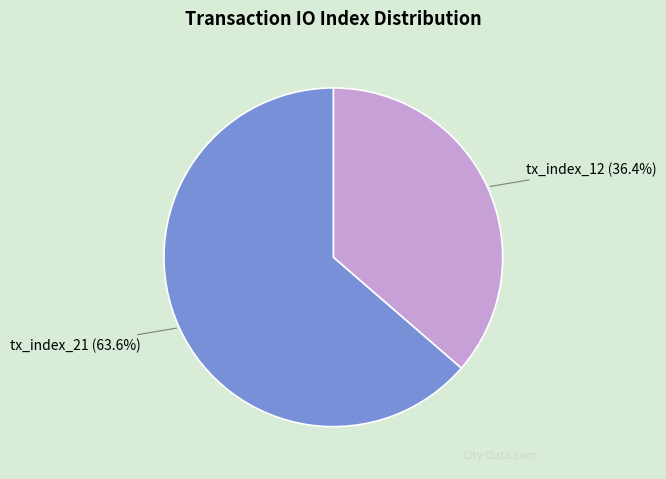

Do tx_index_21 and tx_index_12 together represent more than half of the pie?

Yes